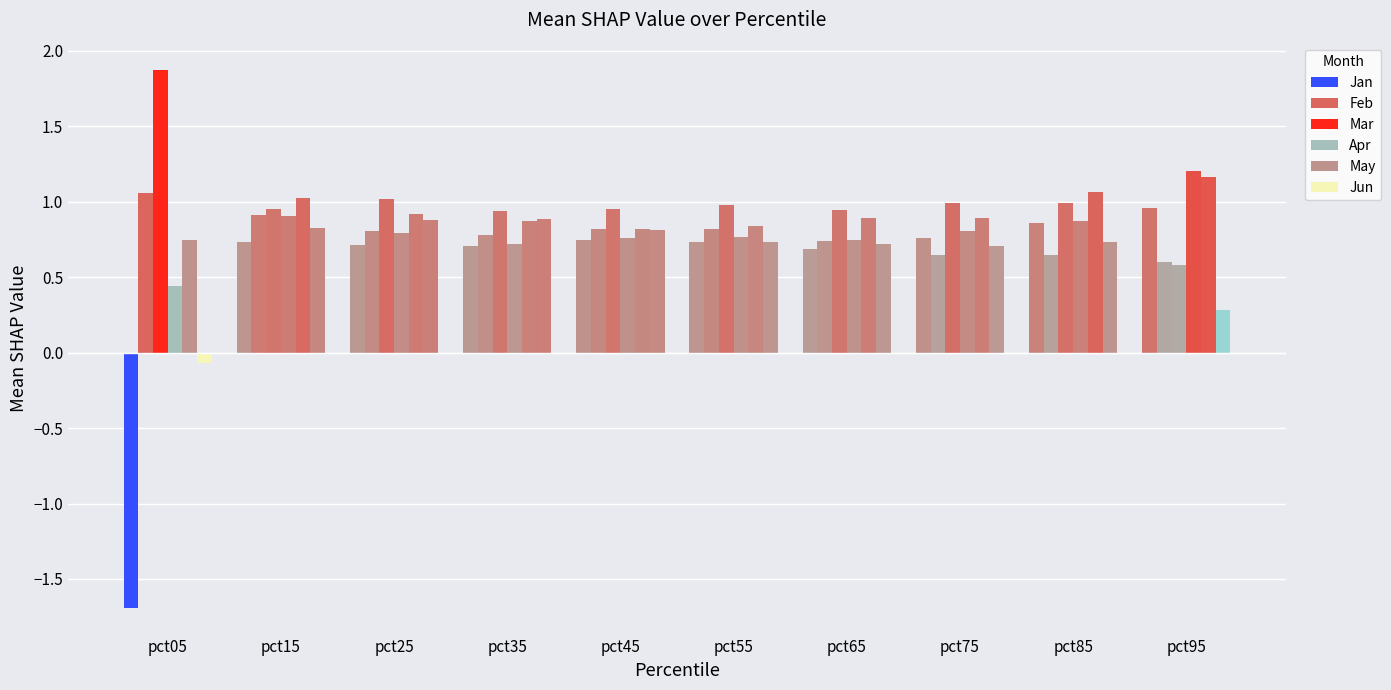

How many bars are there in total?

60